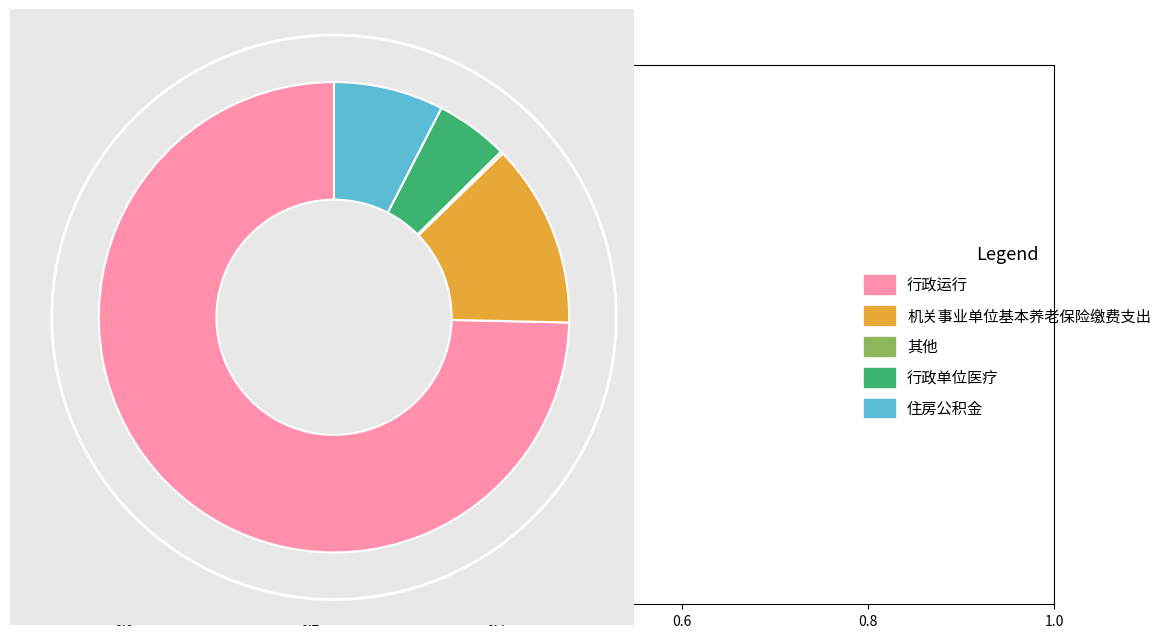

Which slice is the largest?

行政运行